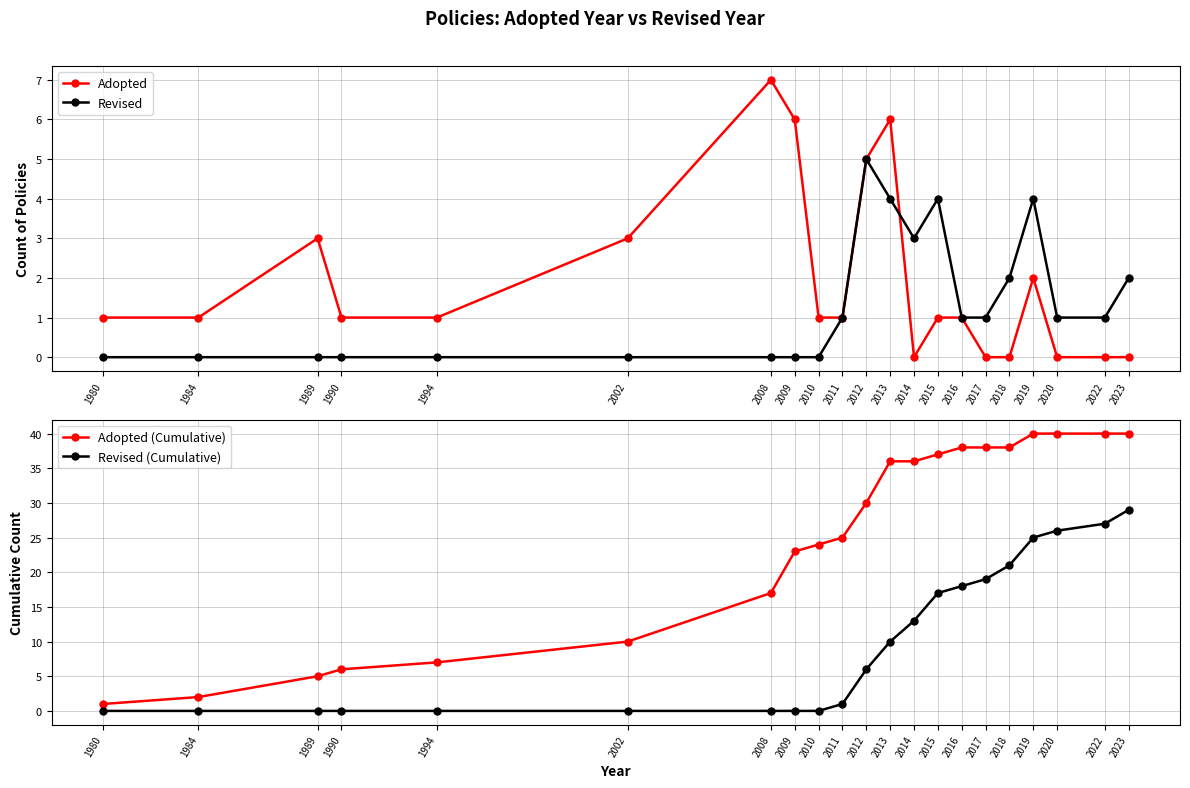

Is the value of Adopted (Cumulative) at 2013 greater than the value of Adopted at 2013?

Yes